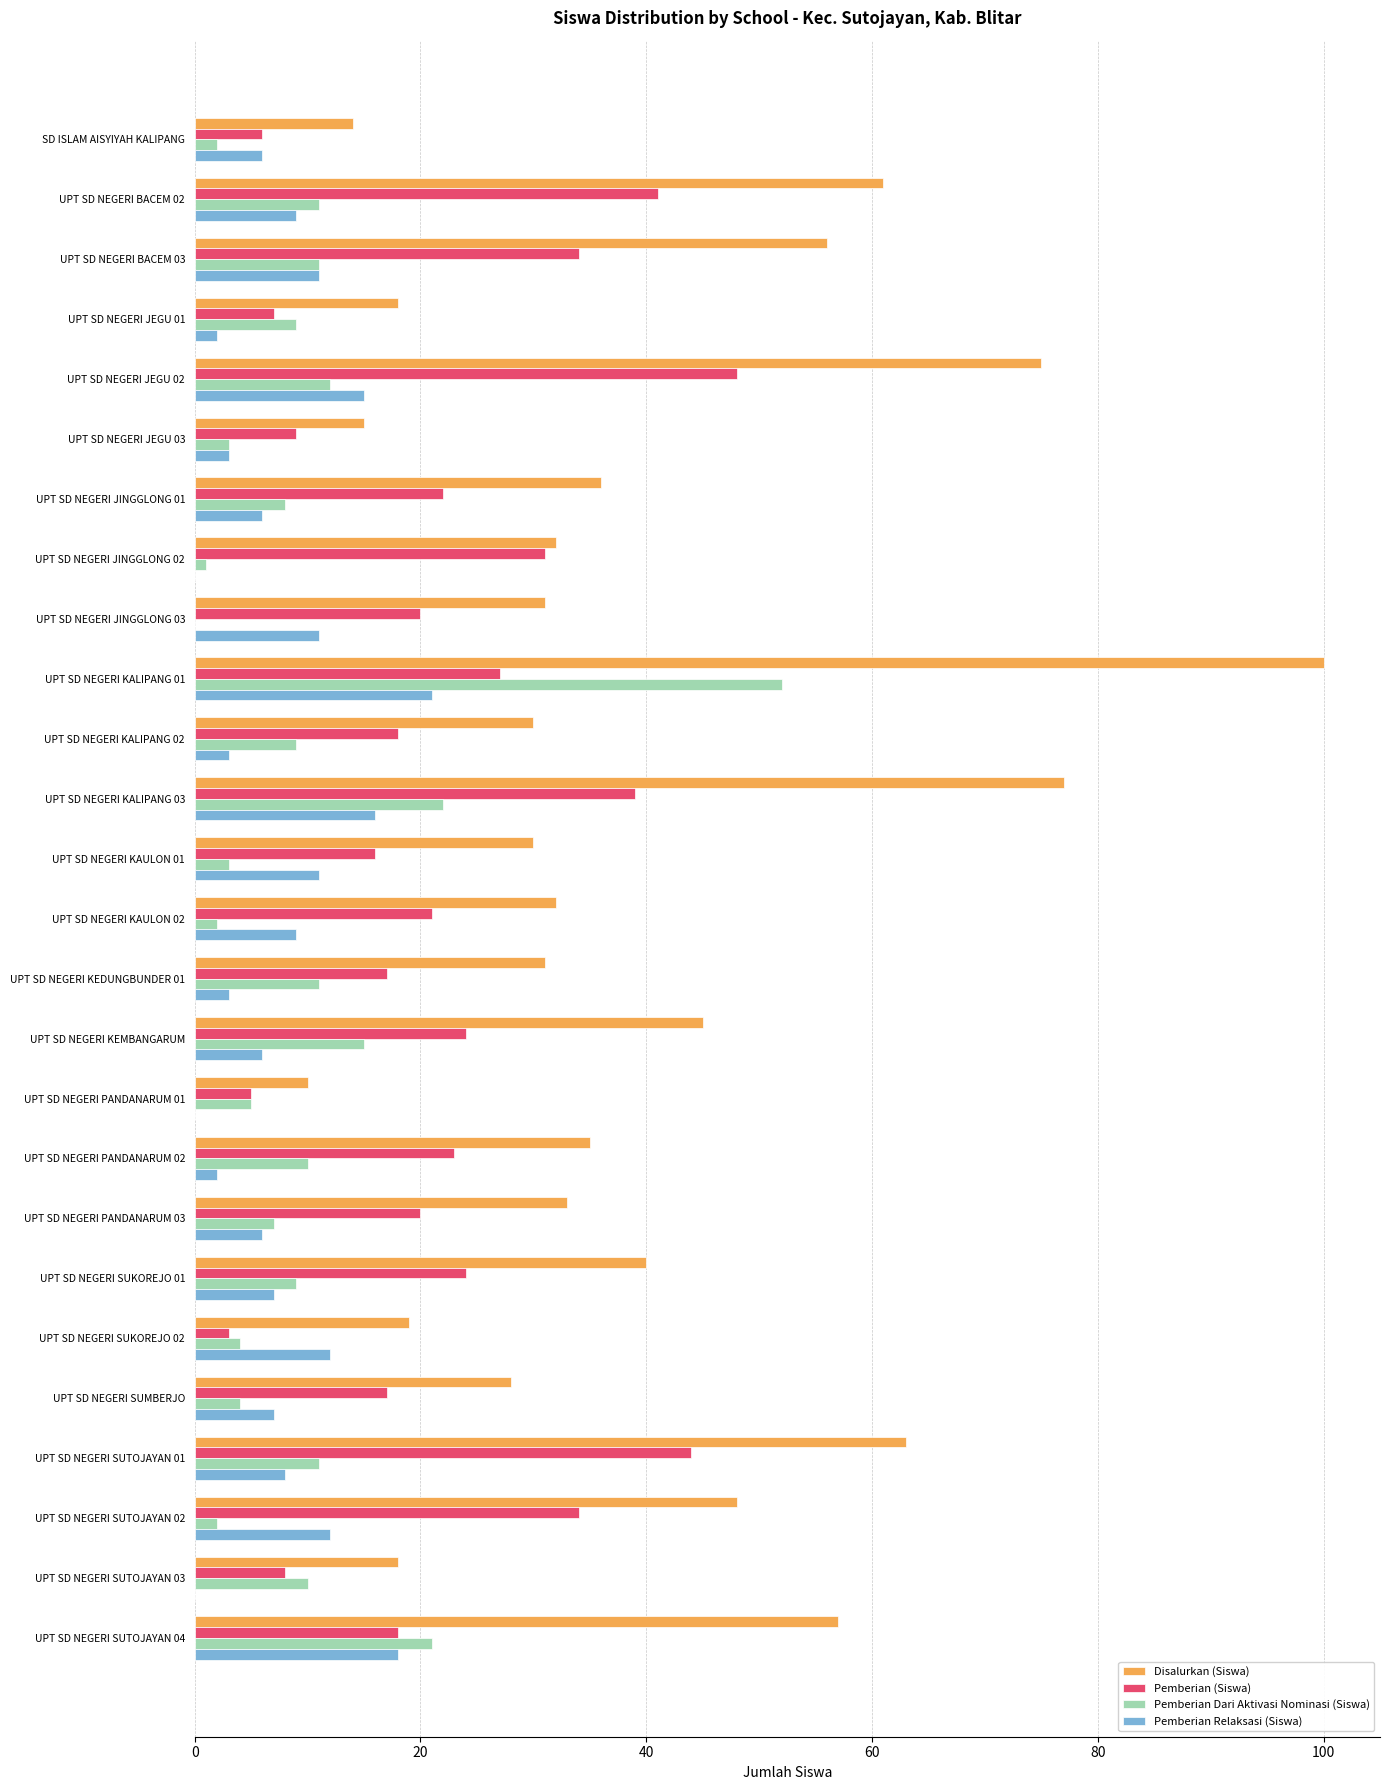

Which series has the largest total across all categories?

Disalurkan (Siswa)